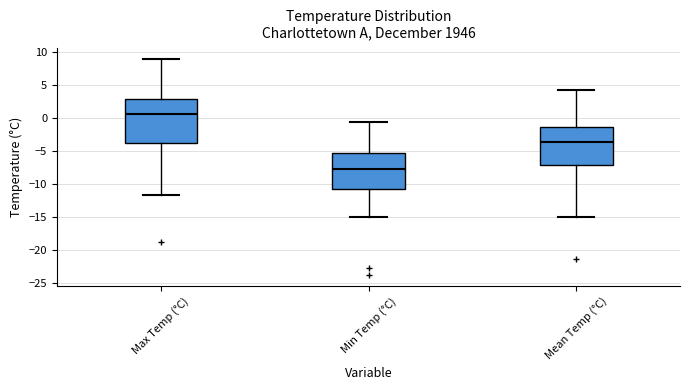

Comparing the boxes themselves (not the whiskers), which one is the tallest?

Max Temp (°C)